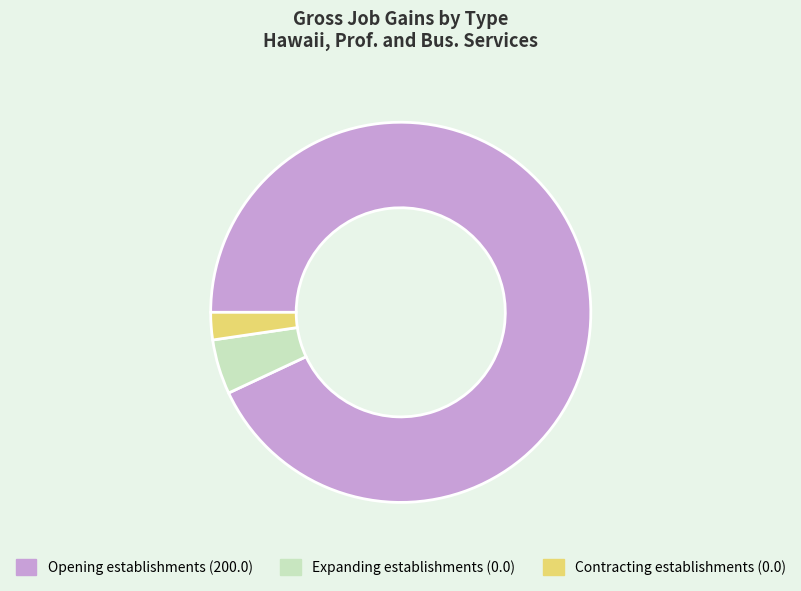

Count the number of slices in the pie.

3